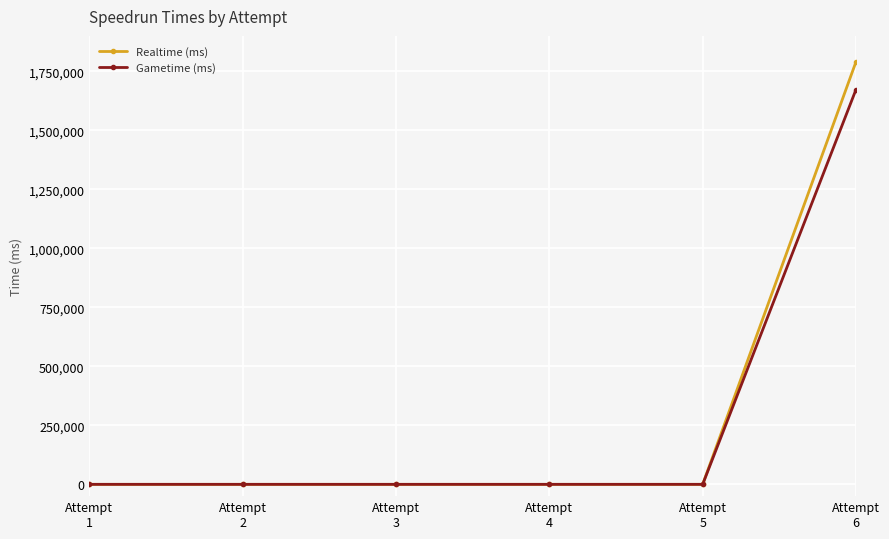

What is the difference between the maximum and second lowest values in the Realtime (ms) series?

1790280